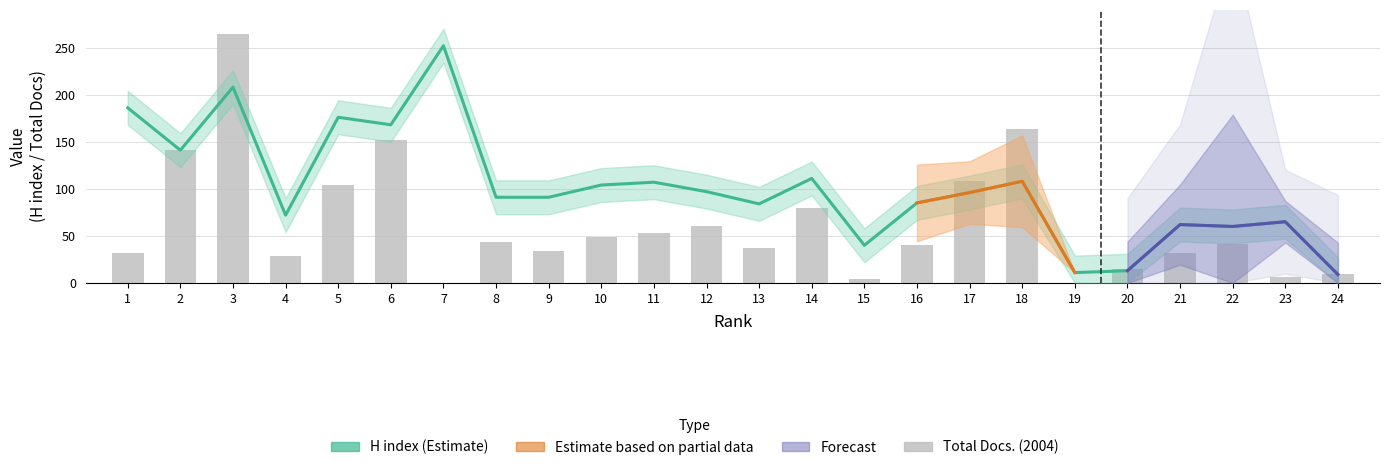

Read the H index value at 2, to the nearest 5.

140